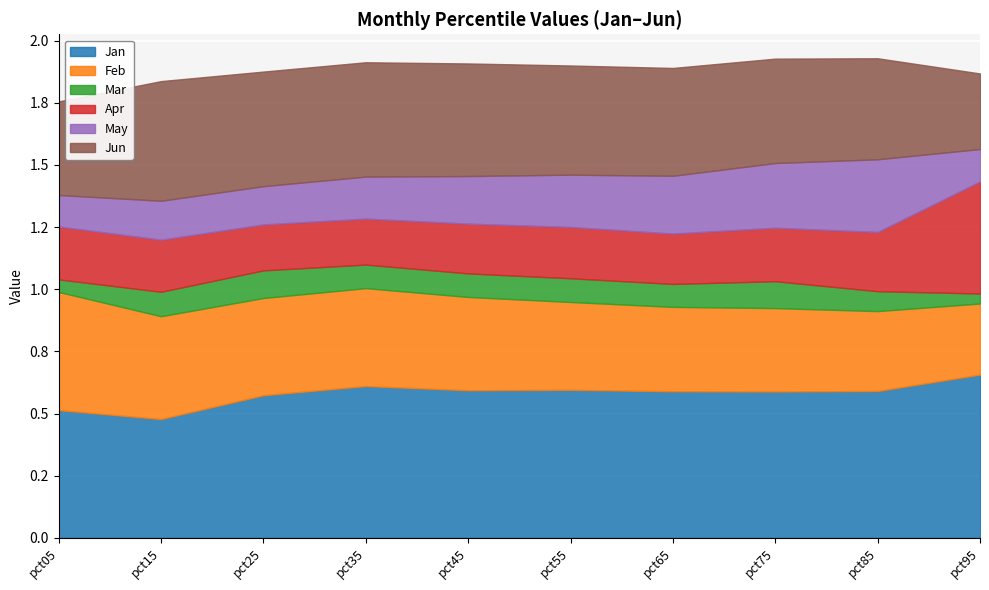

Which series has the largest total across all categories?

Jan